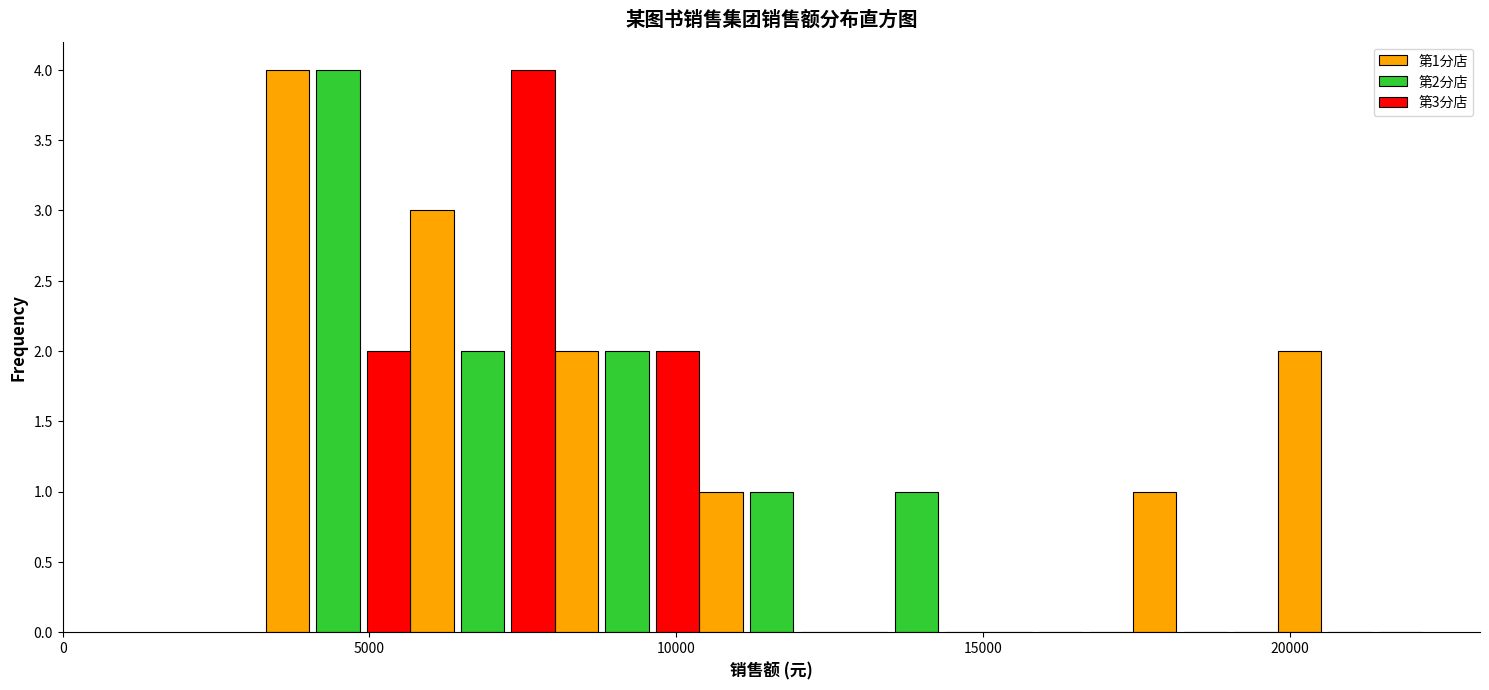

In the 第3分店 series, which range on the x-axis has the tallest bar?

5500 to 8000